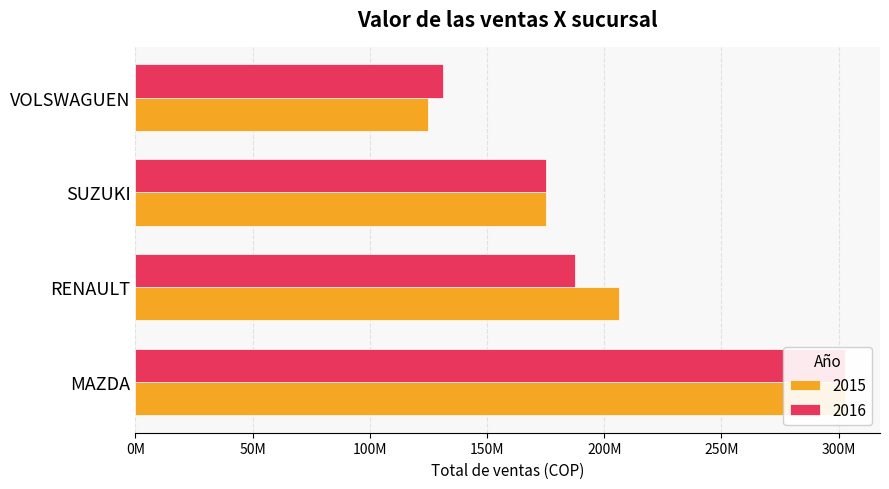

Is the value of 2016 at VOLSWAGUEN greater than the value of 2015 at VOLSWAGUEN?

Yes